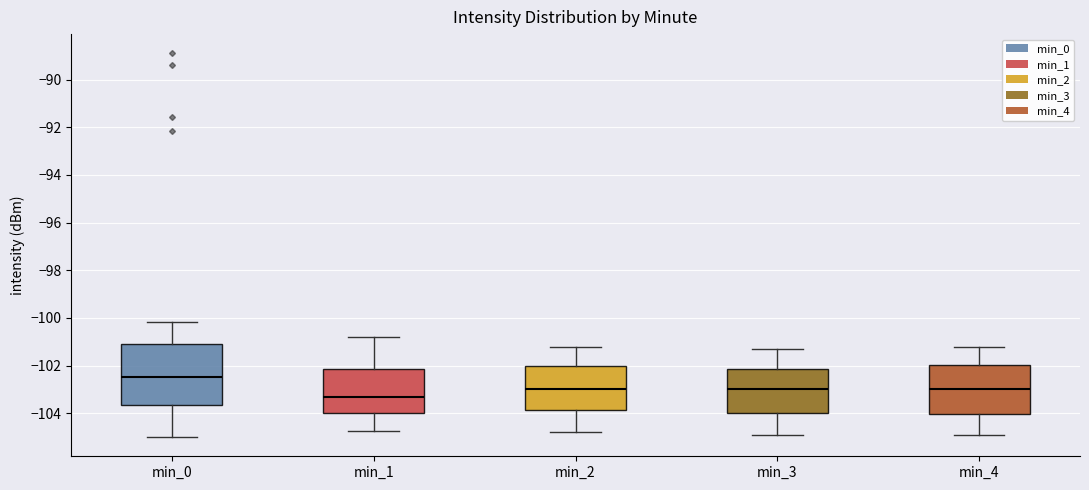

Which box has the lowest median line?

min_1